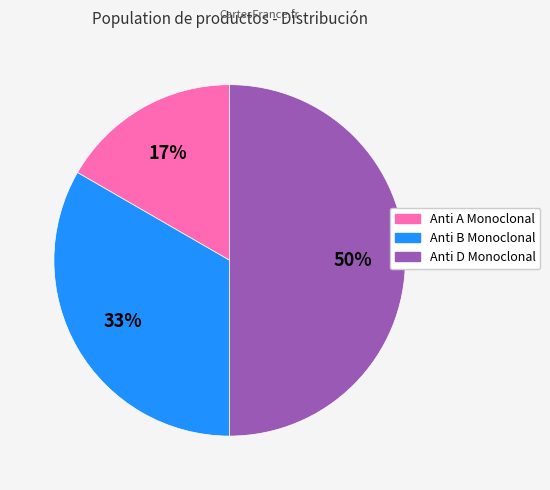

To the nearest percent, what is the difference between the Anti D Monoclonal and Anti B Monoclonal slice percentages?

17%